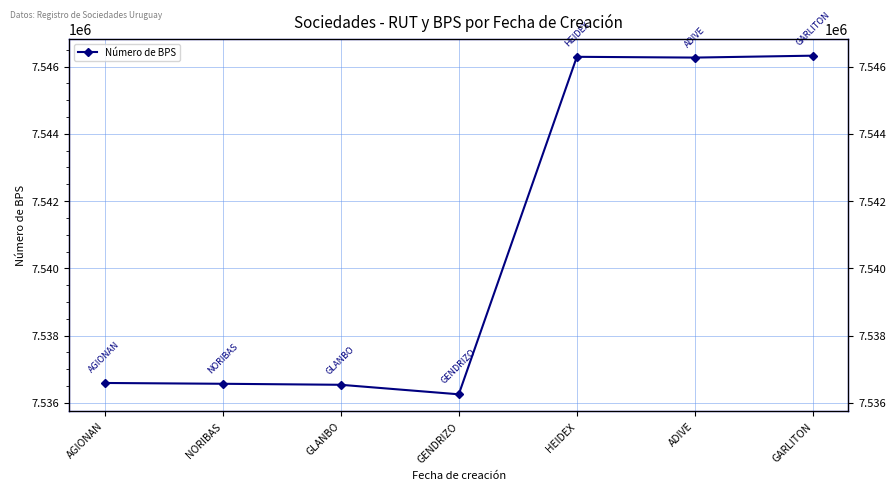

Count the number of values greater than 7536591.

3